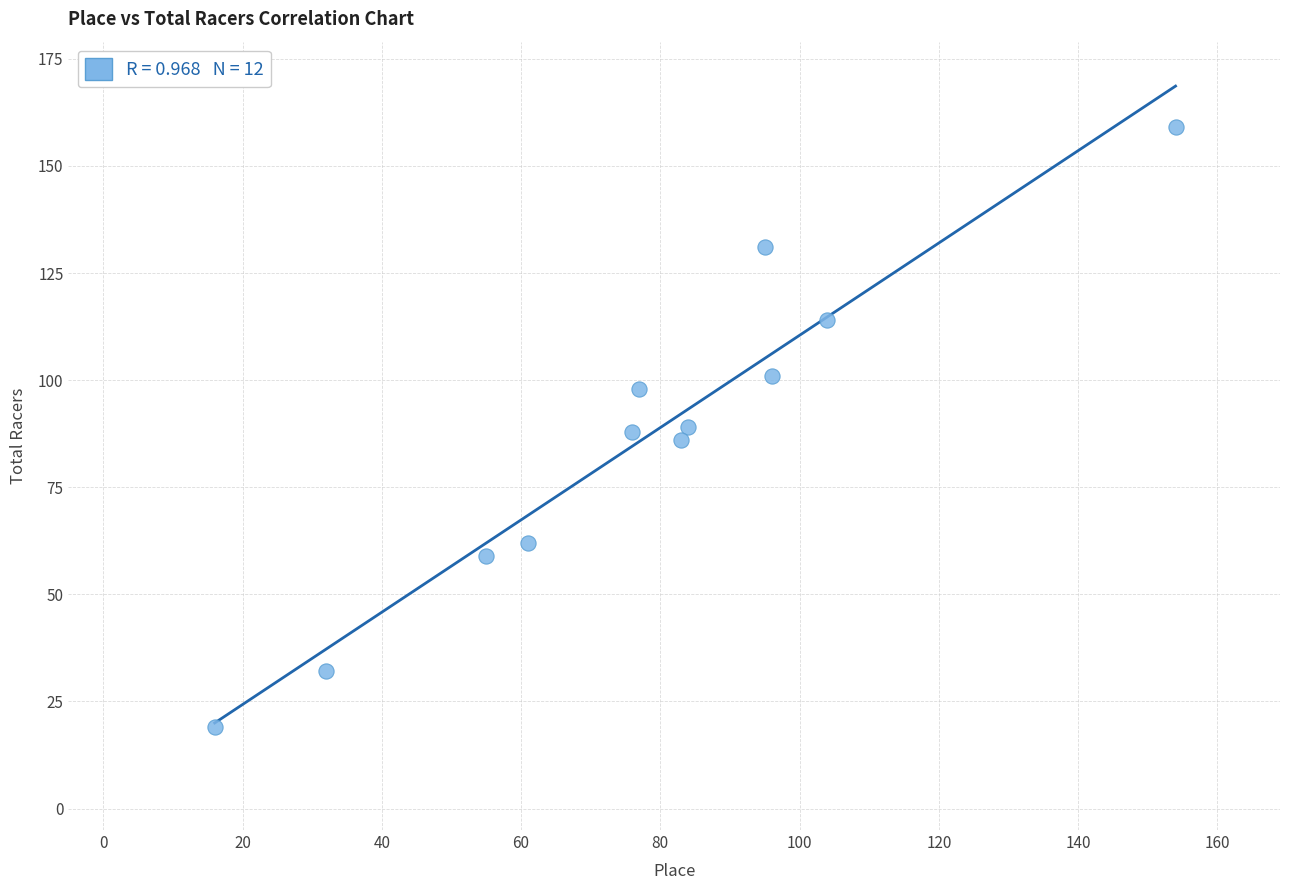

What is the range of Y values (max minus min)?

140